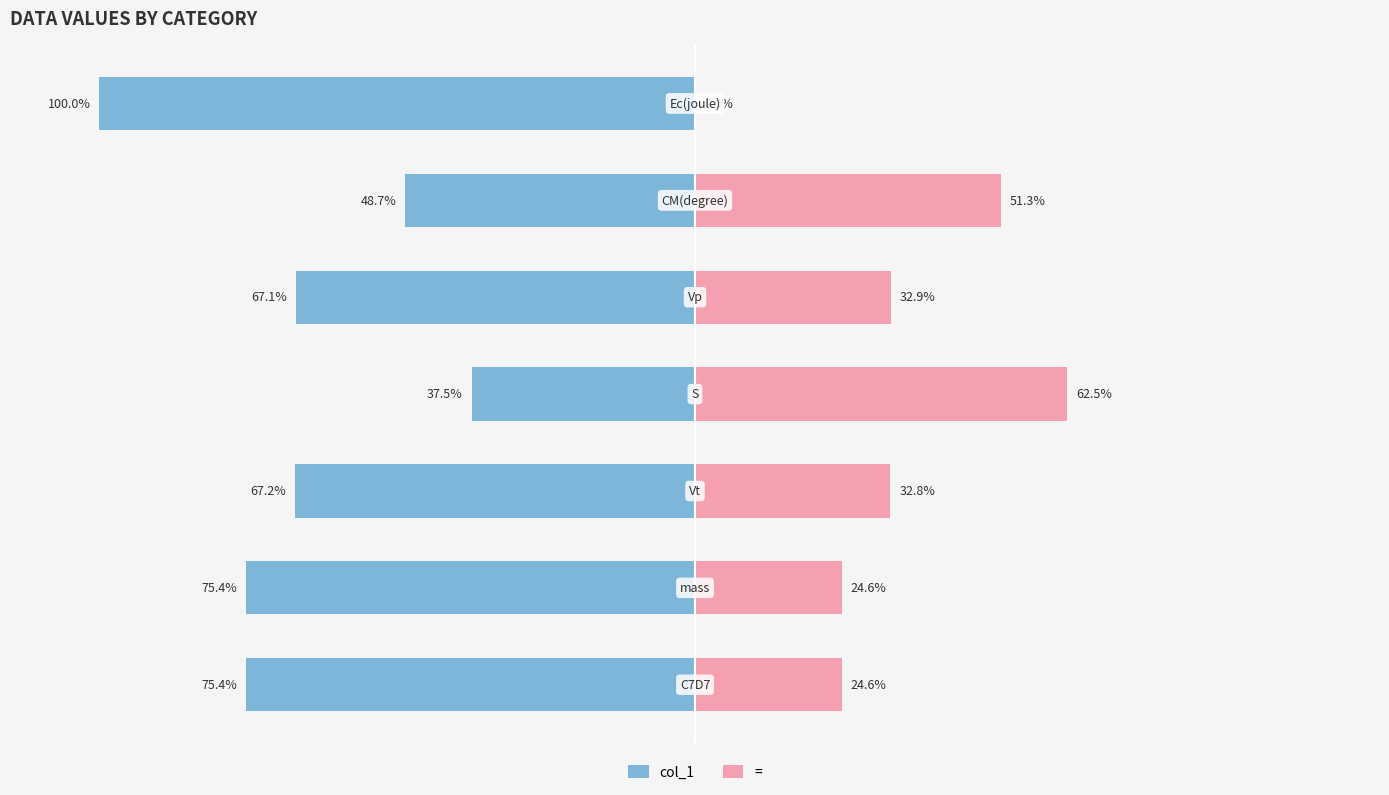

At how many categories does at least one series exceed -18?

7